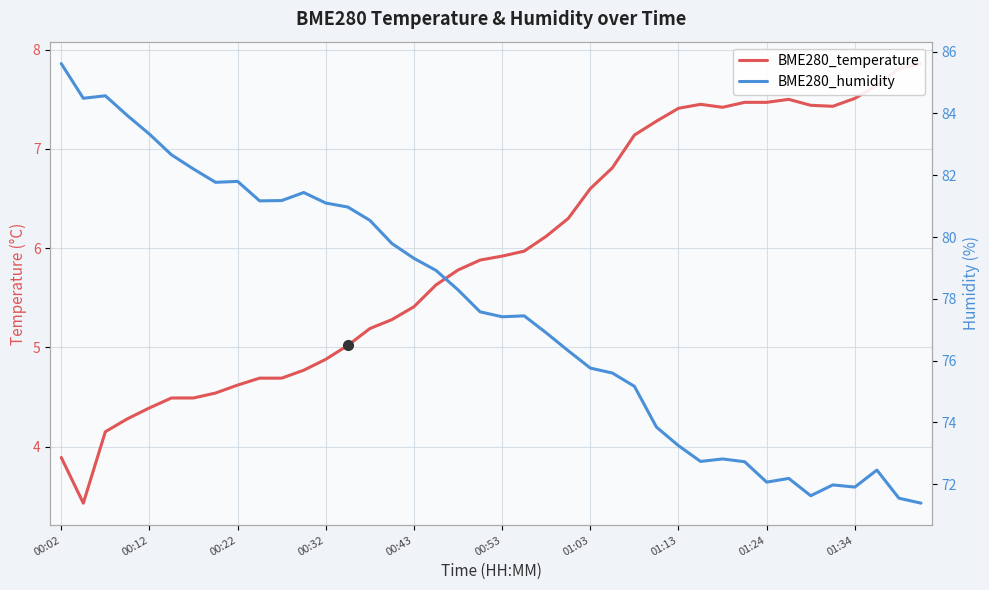

Which series has the widest spread of values?

BME280_humidity